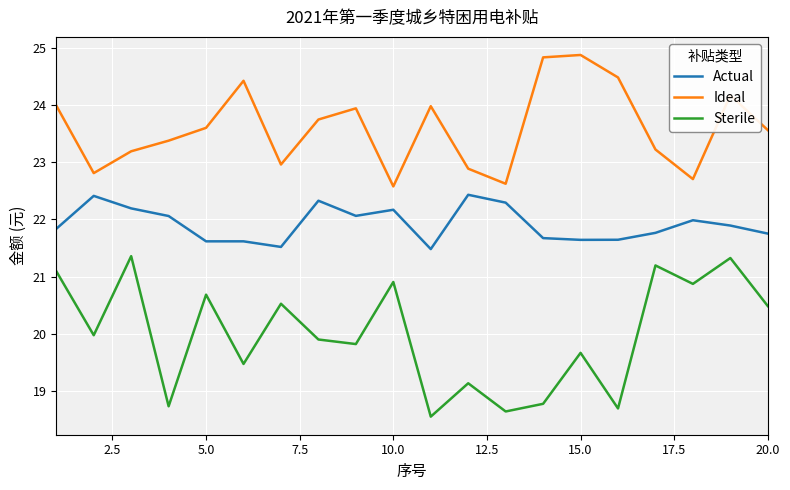

Which series has the widest spread of values?

Sterile